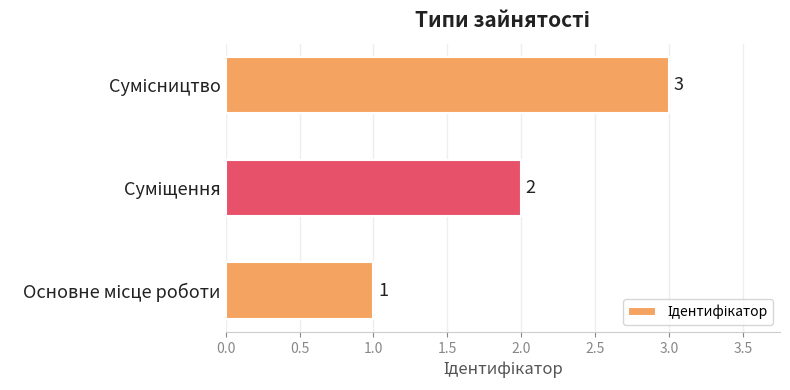

Does the chart contain any negative values?

No